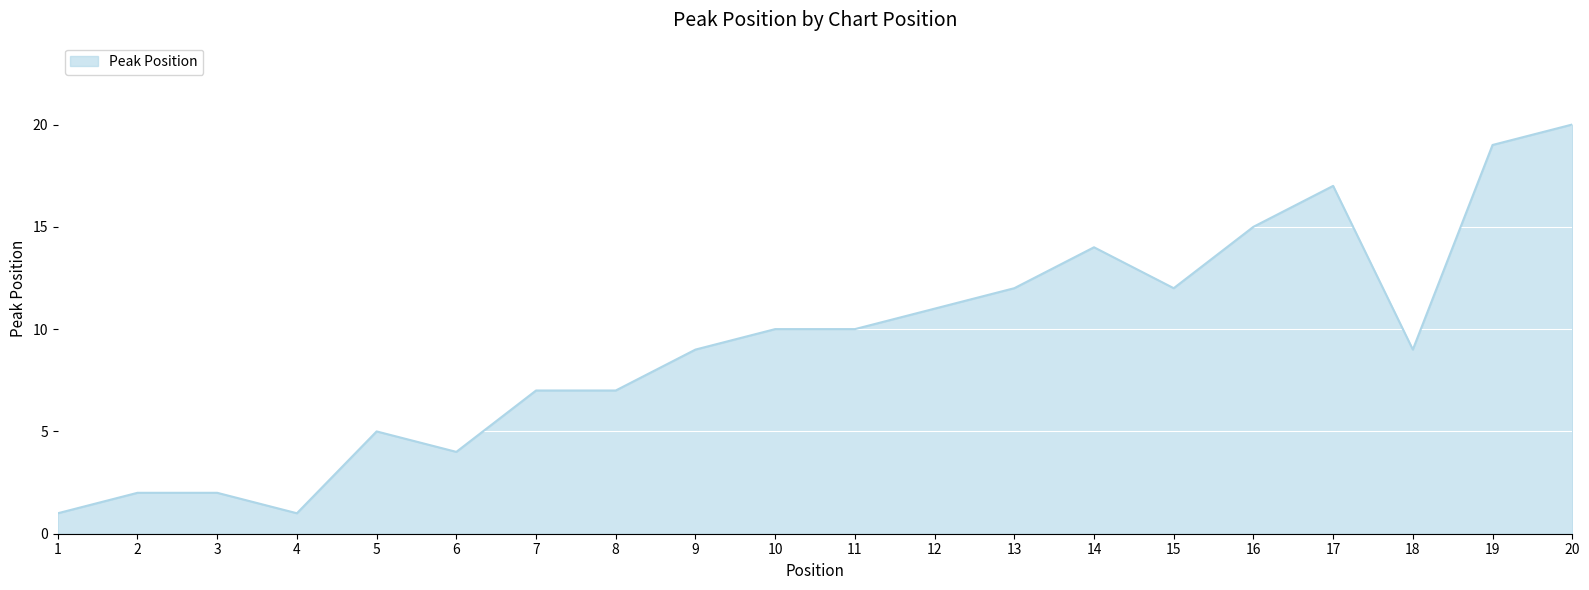

Reading left to right, what are all the values shown in this chart?

1=1	2=2	3=2	4=1	5=5	6=4	7=7	8=7	9=9	10=10	11=10	12=11	13=12	14=14	15=12	16=15	17=17	18=9	19=19	20=20